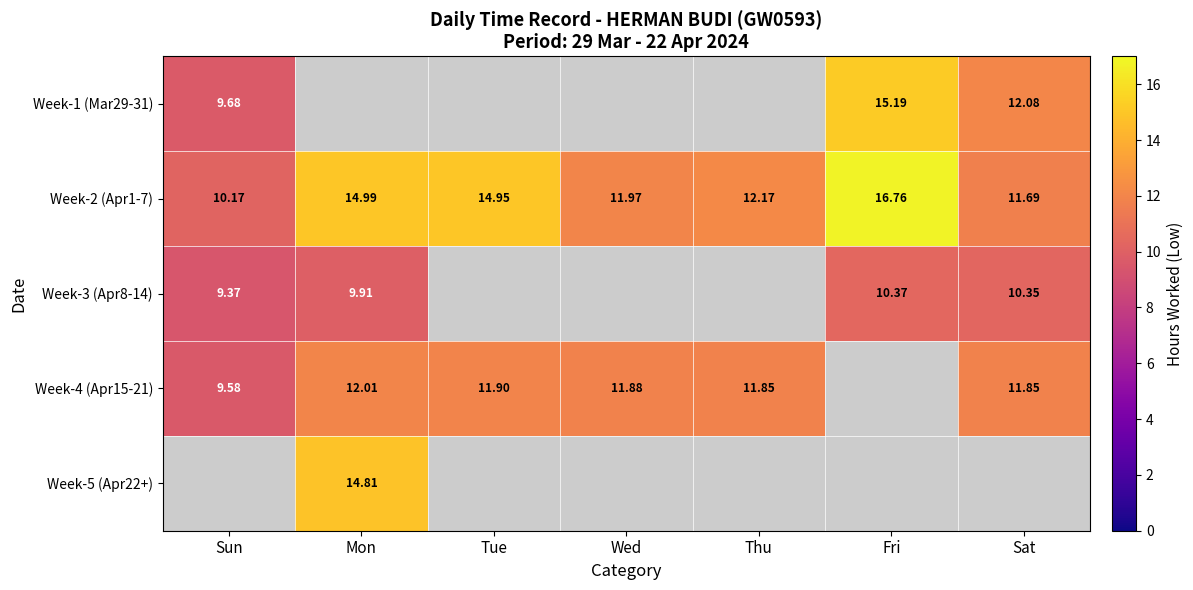

Where does the Week-2 (Apr1-7) series first go above 12?

Mon